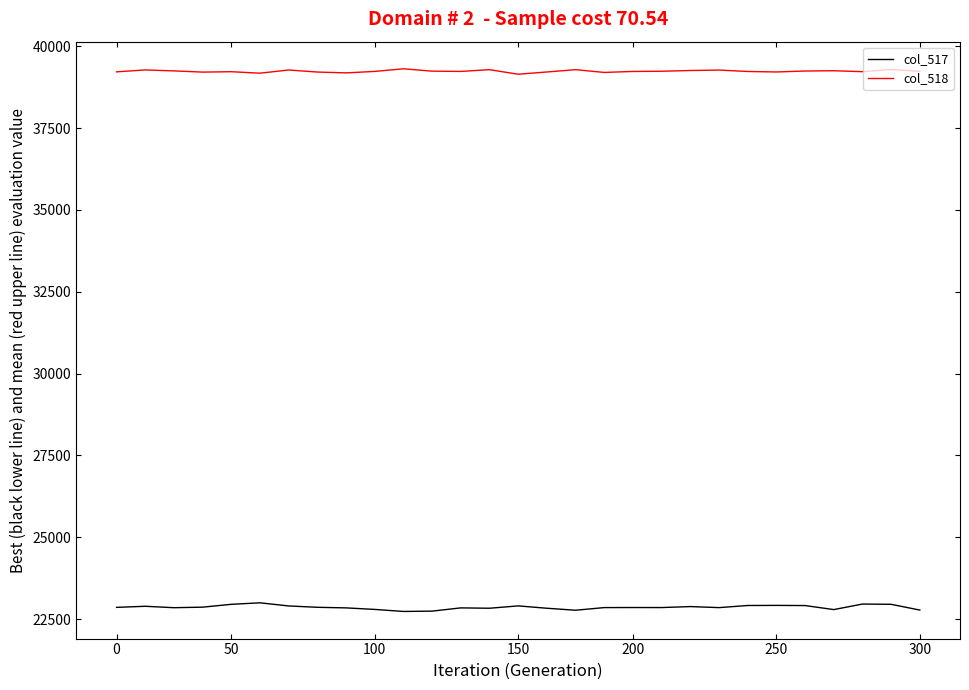

At how many categories does at least one series exceed 35590?

29